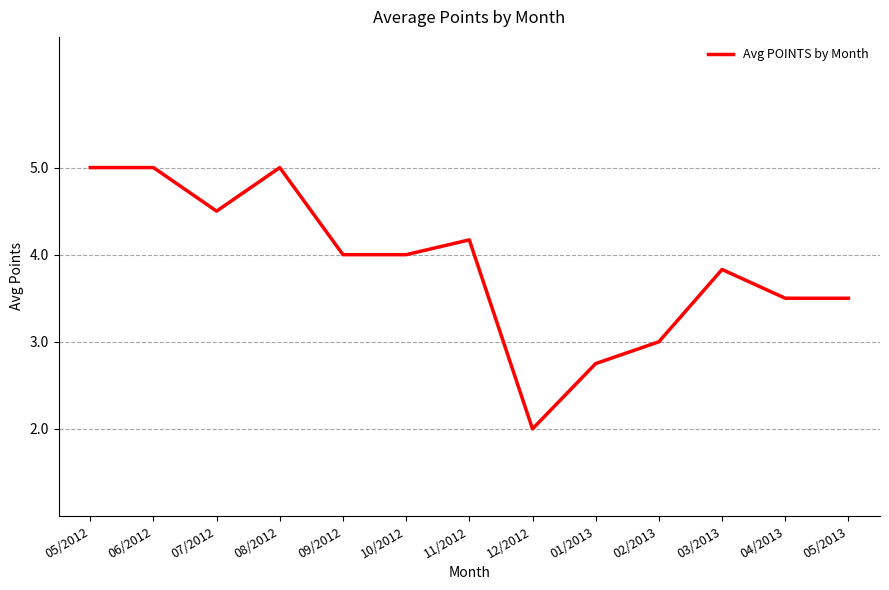

What is the greatest value displayed?

5.0